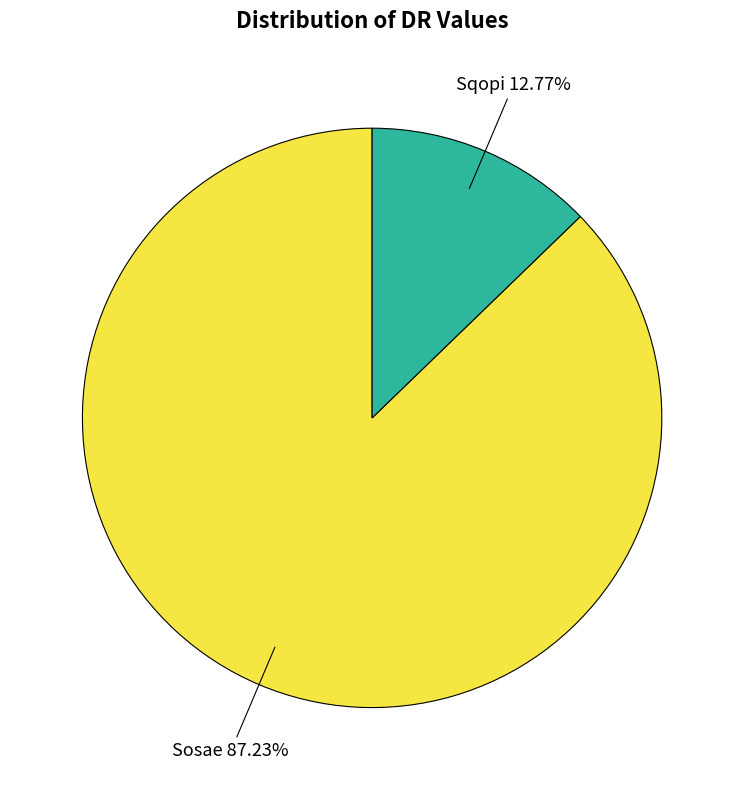

Does any single category account for the majority?

Yes